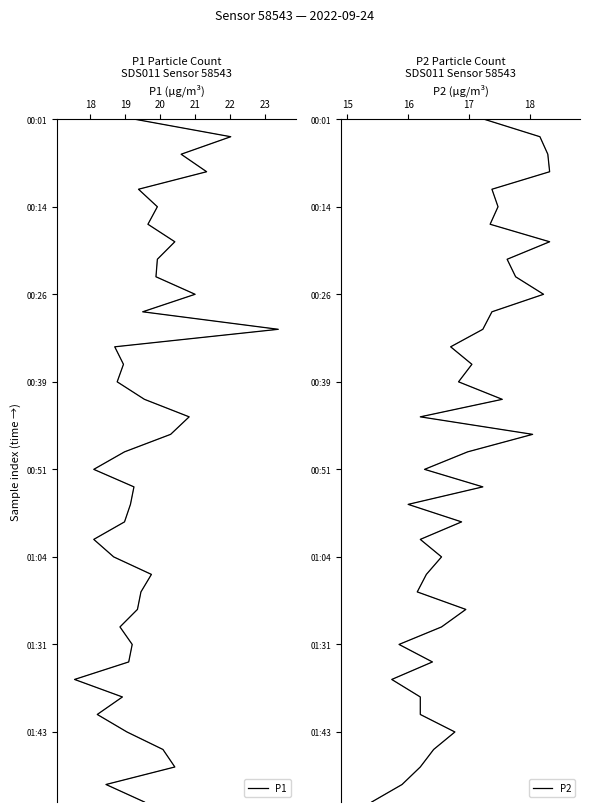

The P1 series shows 40 at 23. True or false?

False